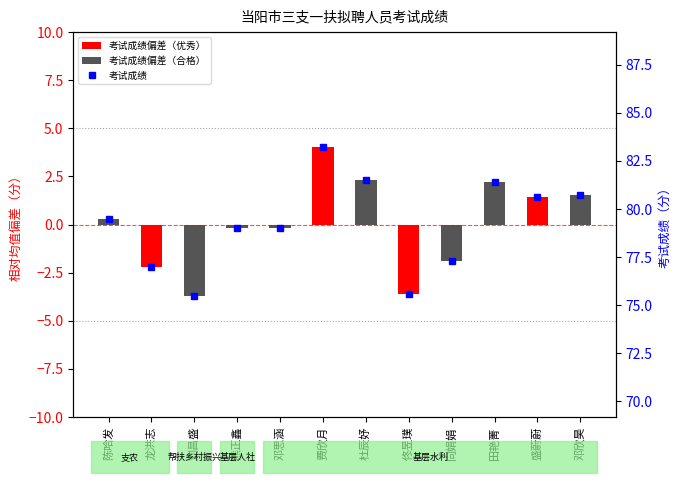

What is the value of the 考试成绩偏差 bar at the 9th from the left?

-1.9